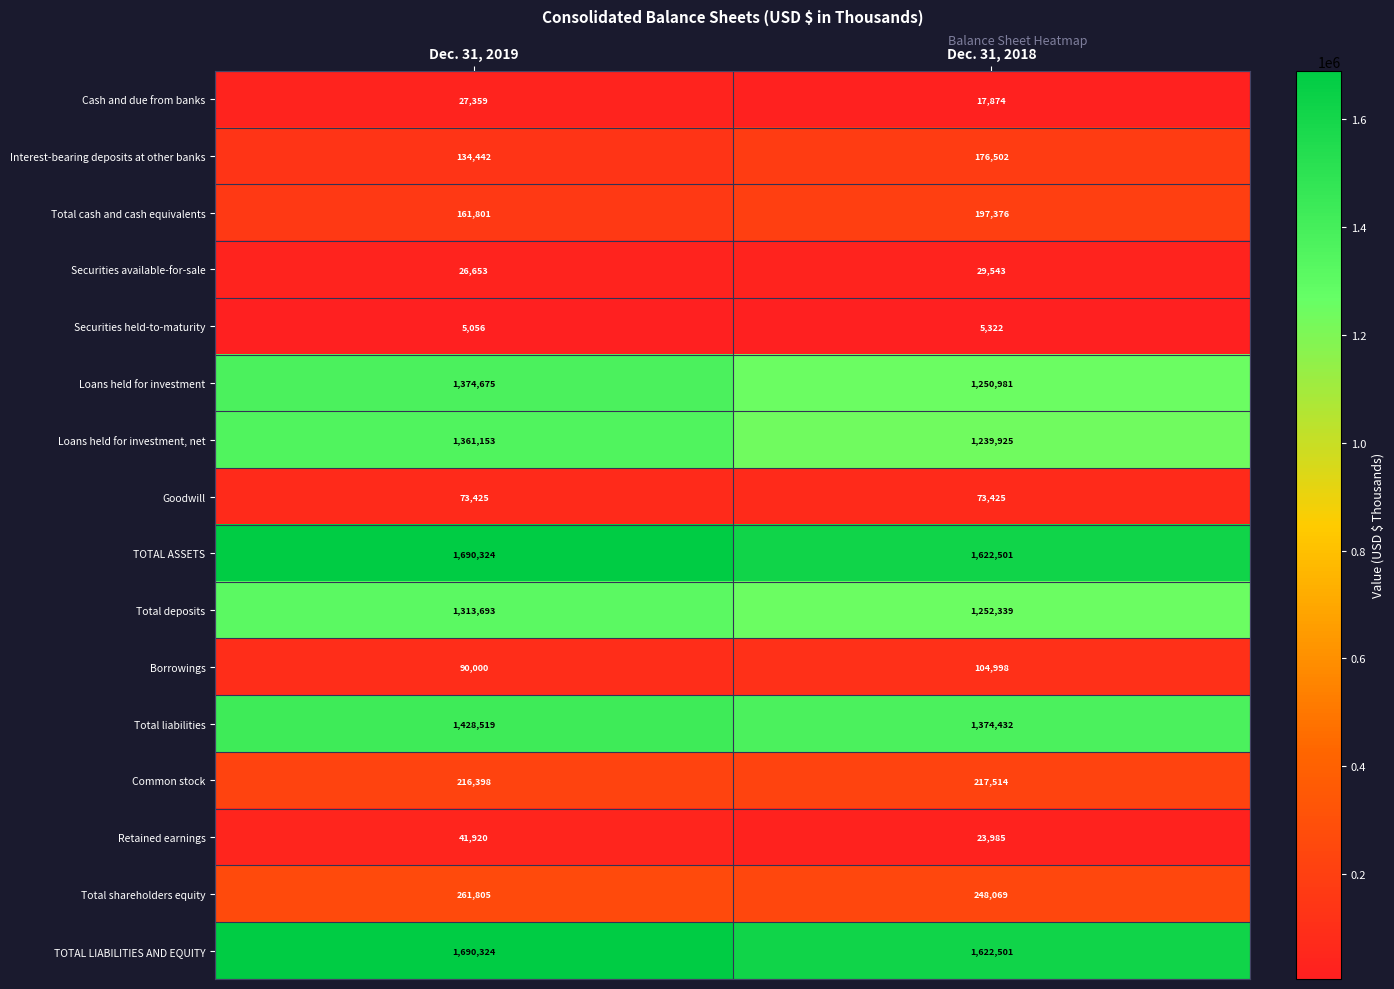

How many categories are shown in the chart?

2